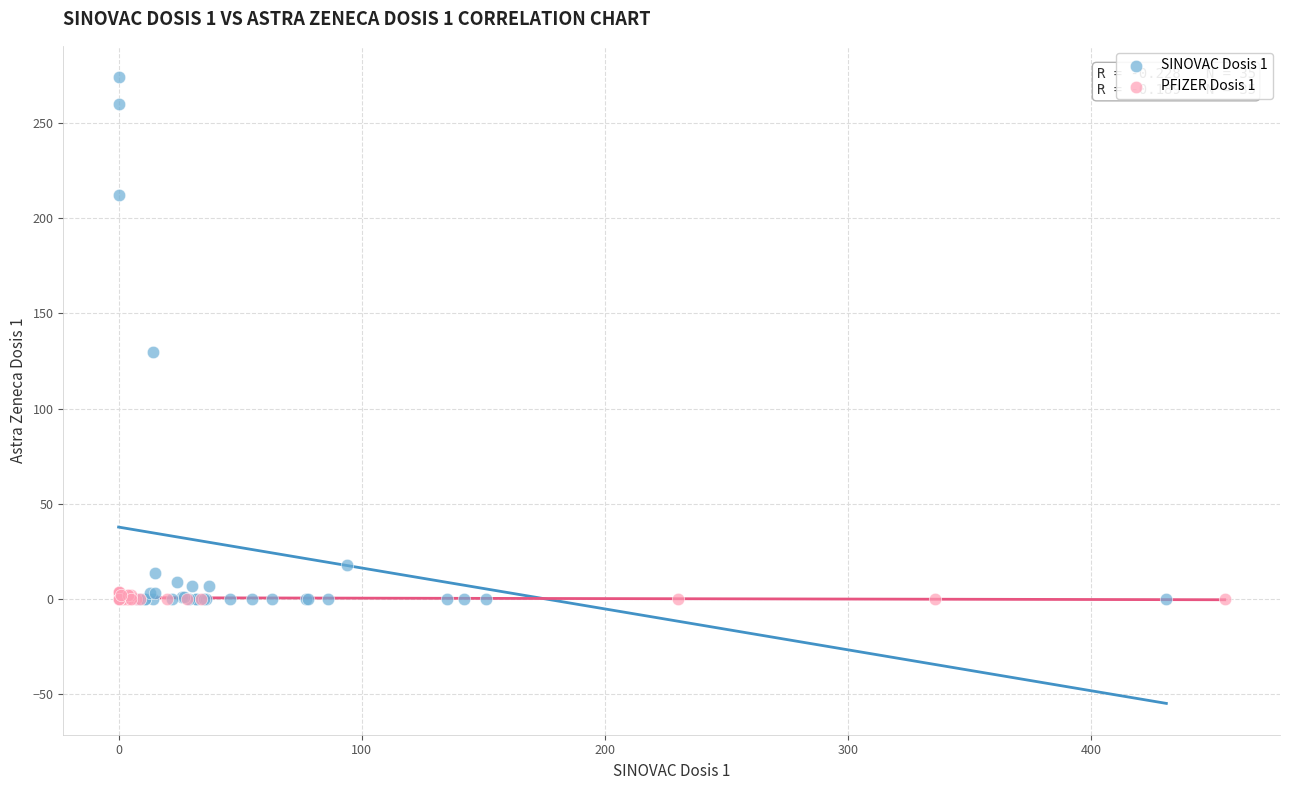

Which series reaches the maximum Y coordinate?

SINOVAC Dosis 1